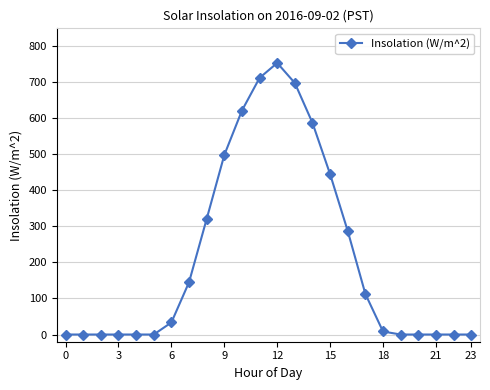

What is the greatest value displayed?

753.9